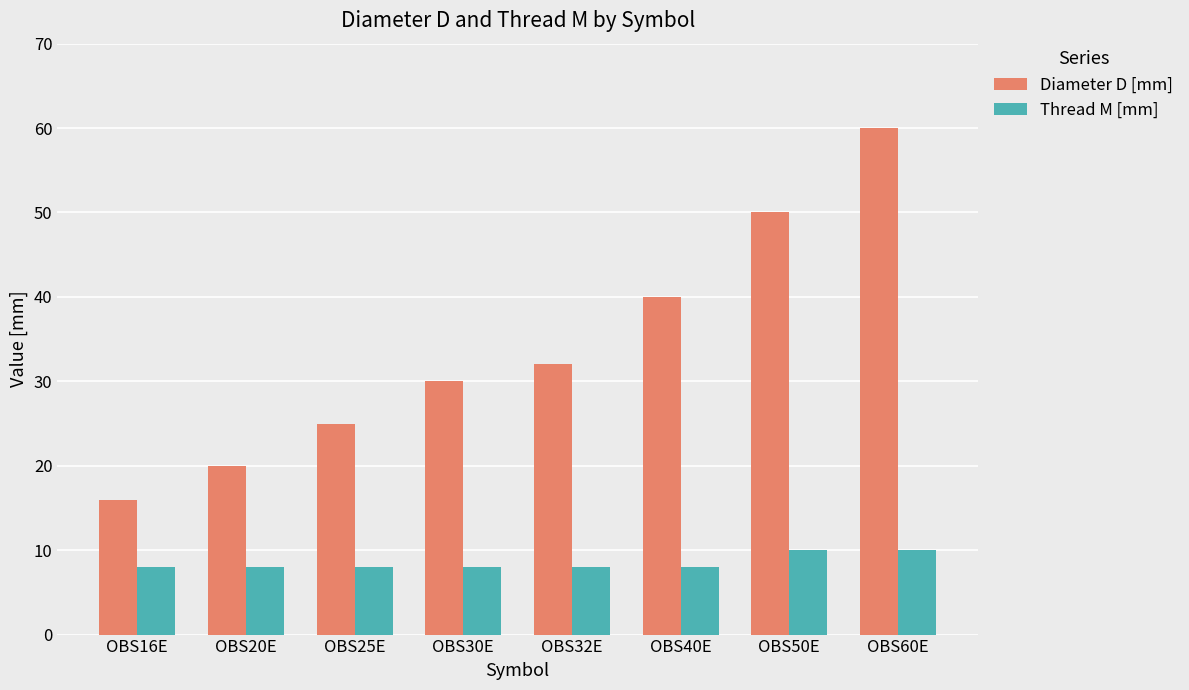

What is the value of the Diameter D [mm] bar at the 7th from the left?

50